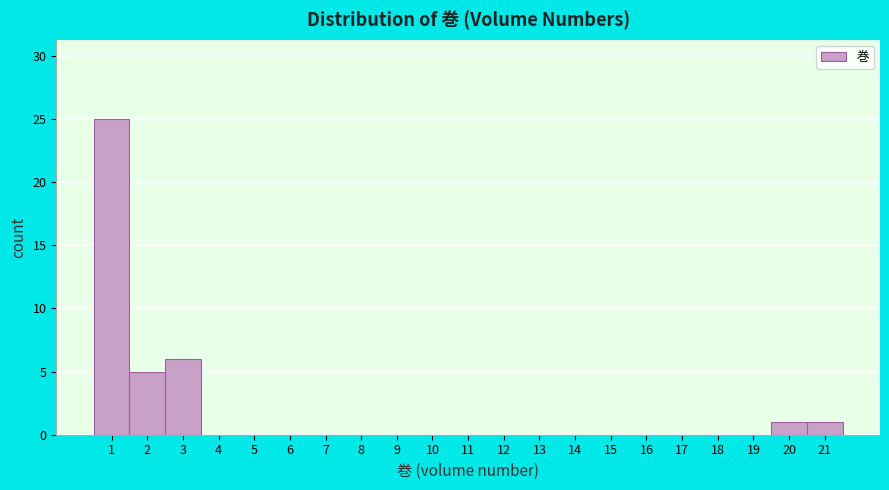

How tall is the bar that spans 1.5 to 2.5 on the x-axis? The values are not printed on the chart, so give them approximately, as read against the axis.

5